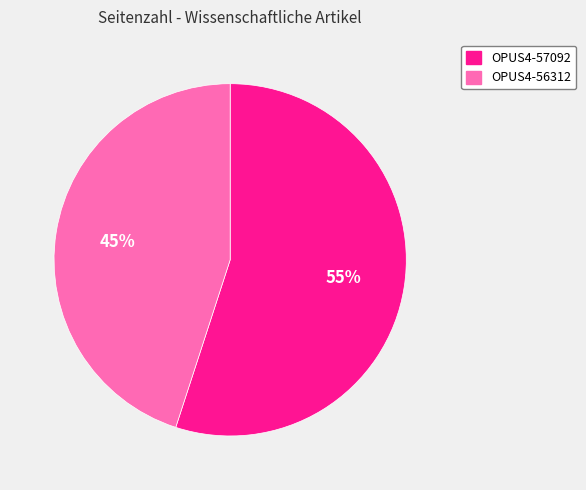

Combined, do OPUS4-57092 and OPUS4-56312 account for over 50%?

Yes